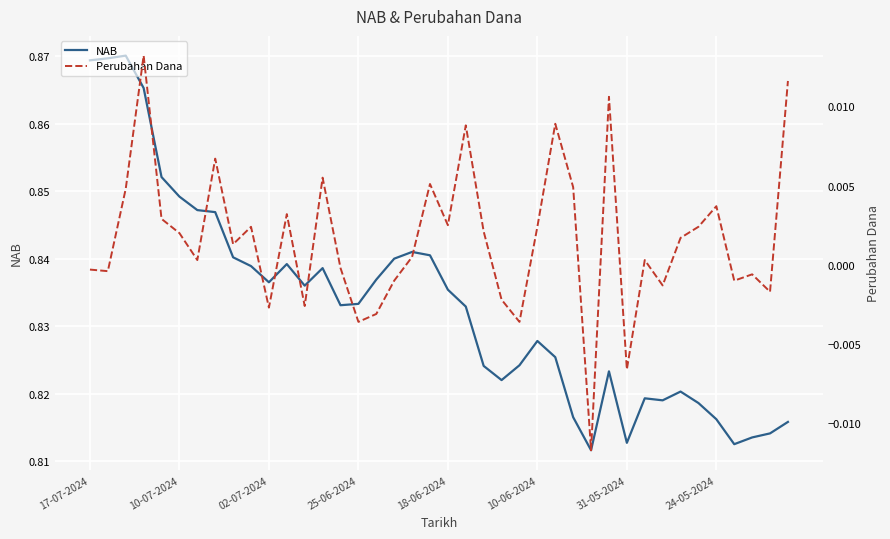

The value of NAB at 17 is 0.4. True or false?

False